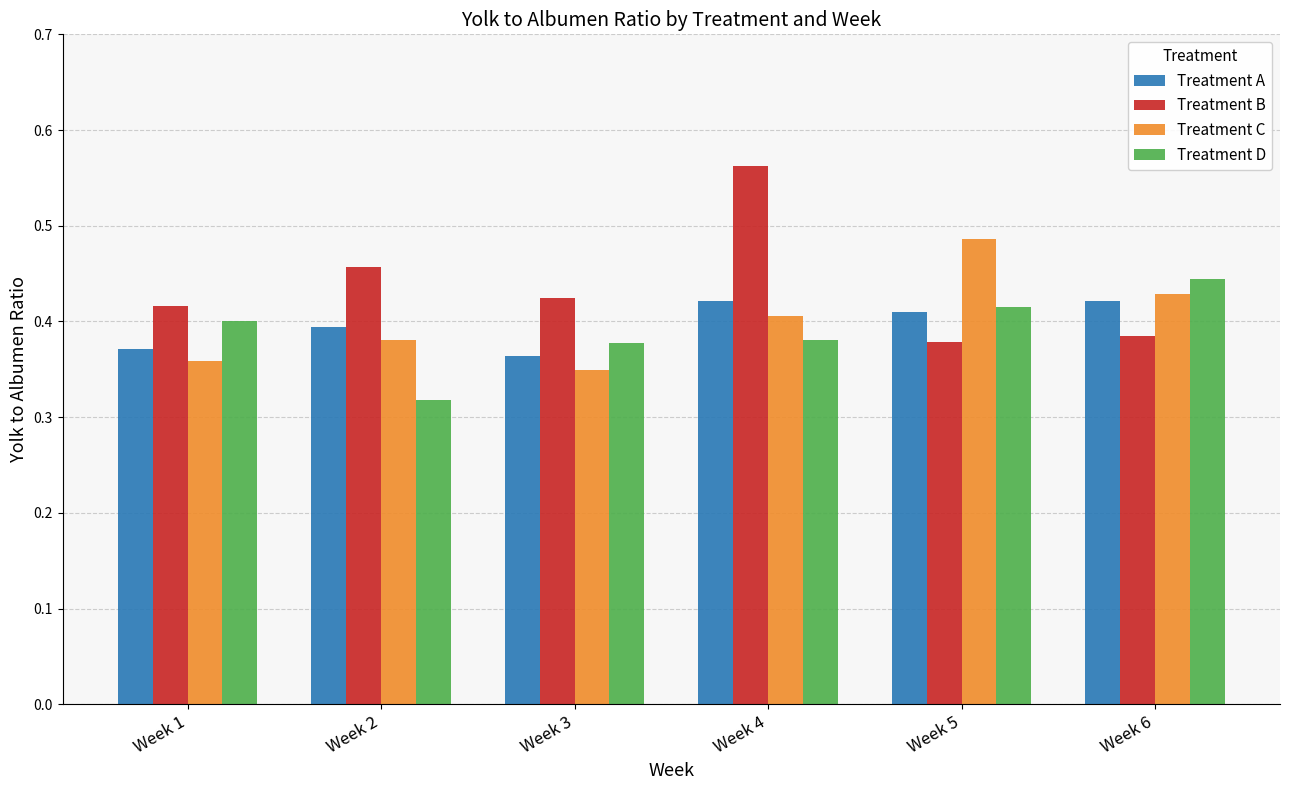

Which series changed the most between Week 4 and Week 5?

Treatment B